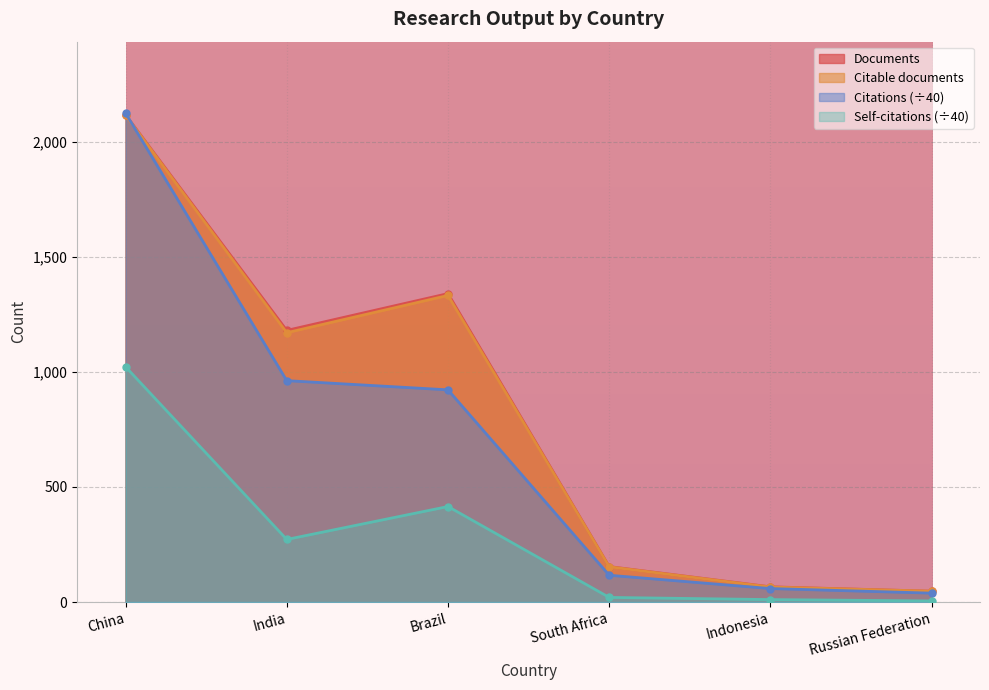

What is the sum of the Self-citations values at Indonesia and Russian Federation?

15.2